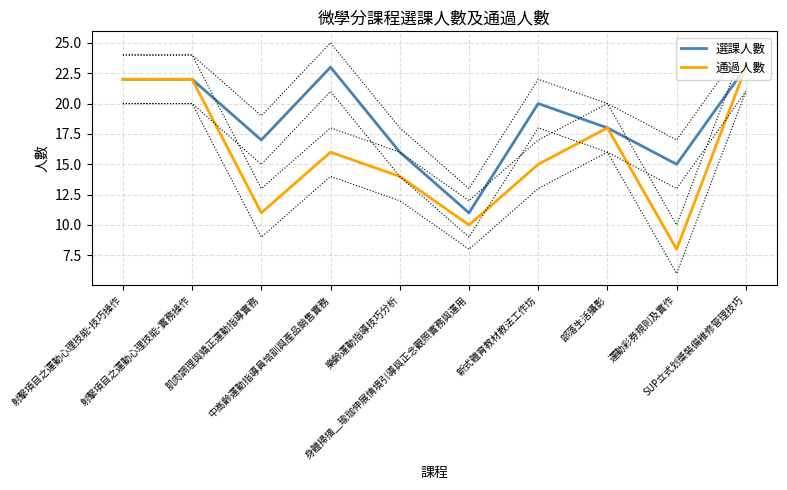

What are all the series names shown in the legend?

選課人數, 通過人數